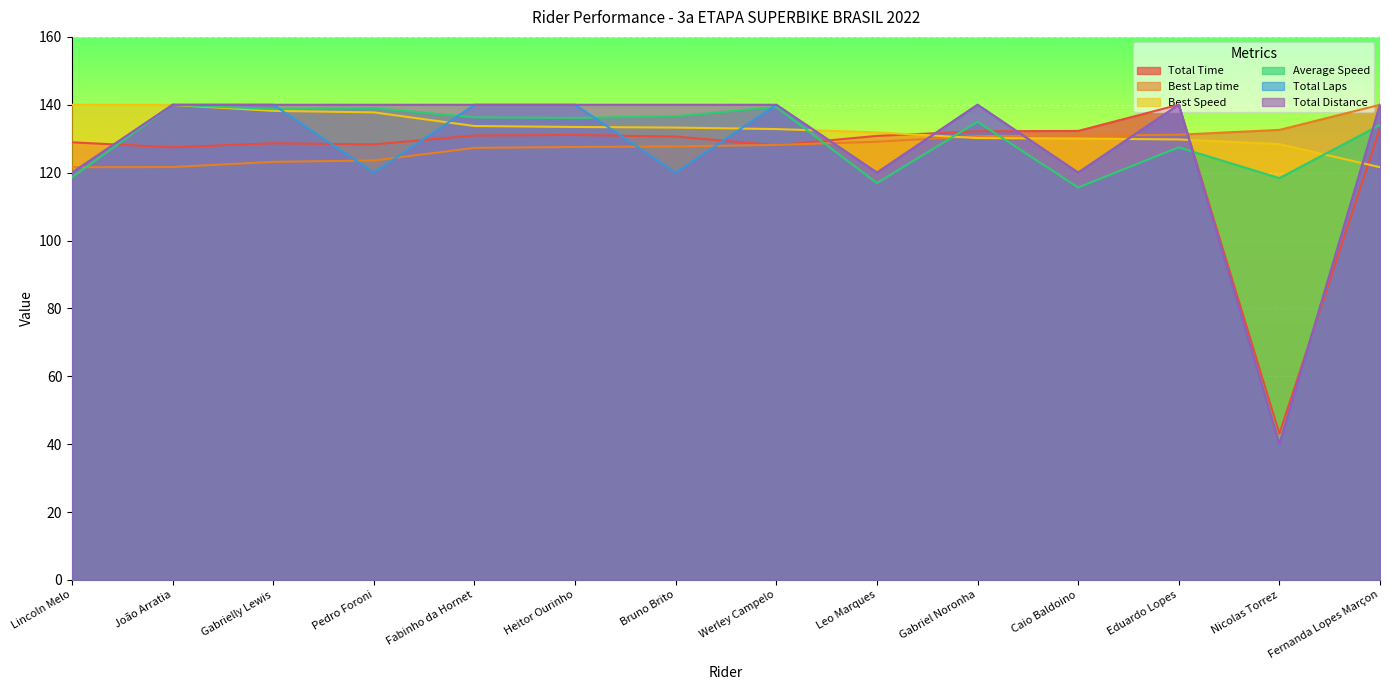

Is the value of Total Time at Heitor Ourinho greater than the value of Average Speed at Eduardo Lopes?

Yes